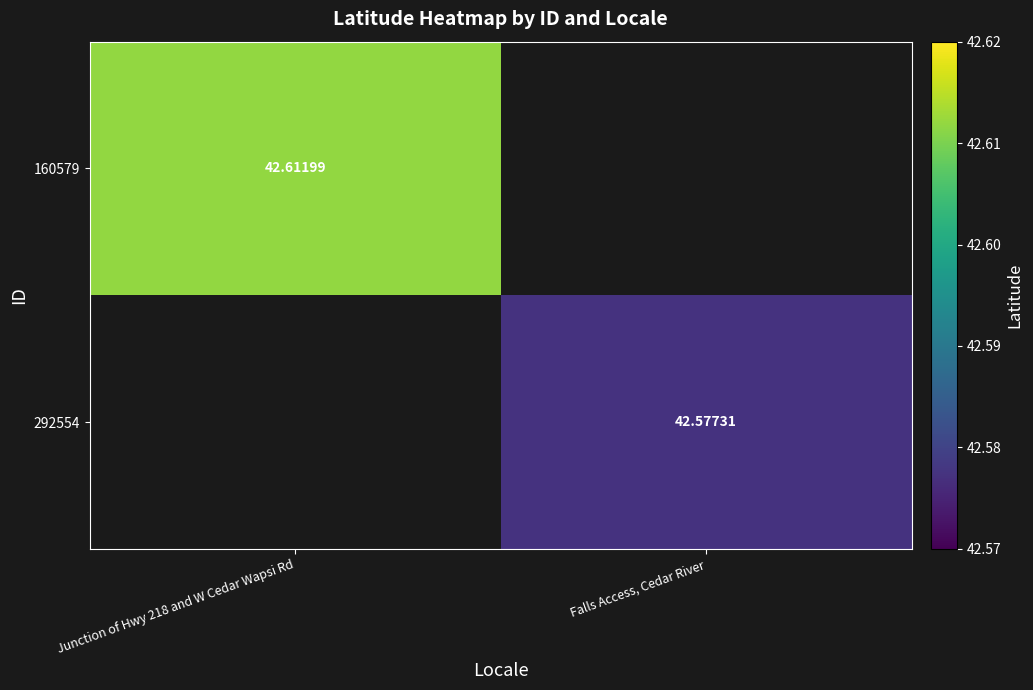

What is the highest value of the 160579 series?

42.6